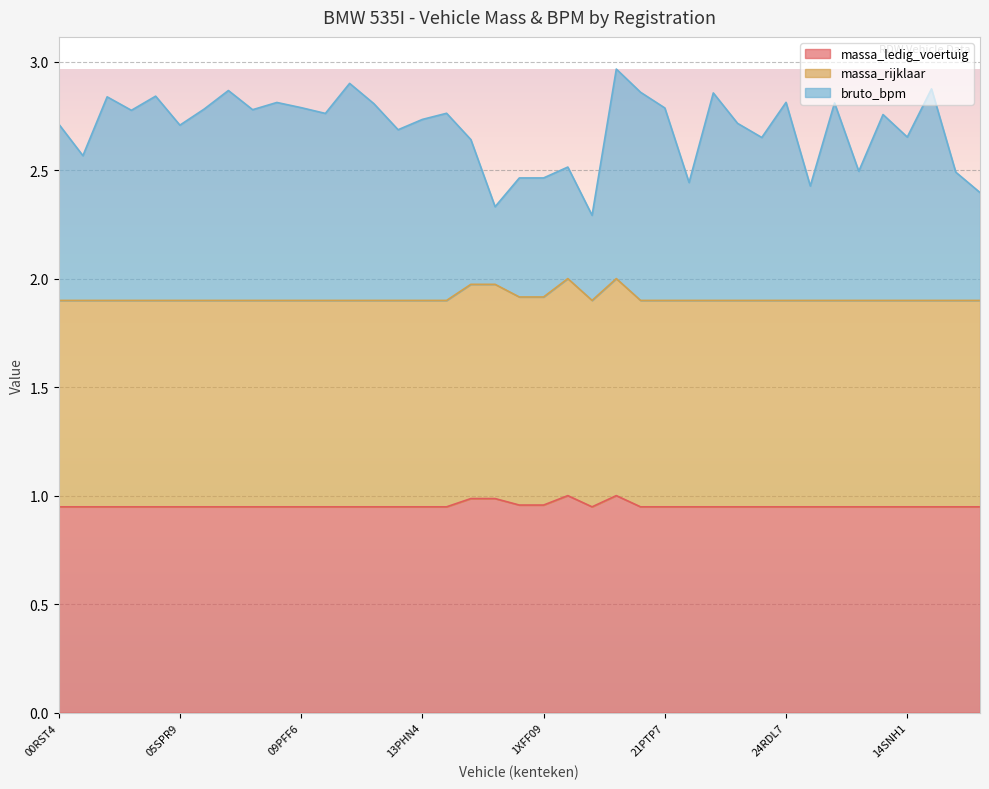

What are all the series names shown in the legend?

massa_ledig_voertuig, massa_rijklaar, bruto_bpm